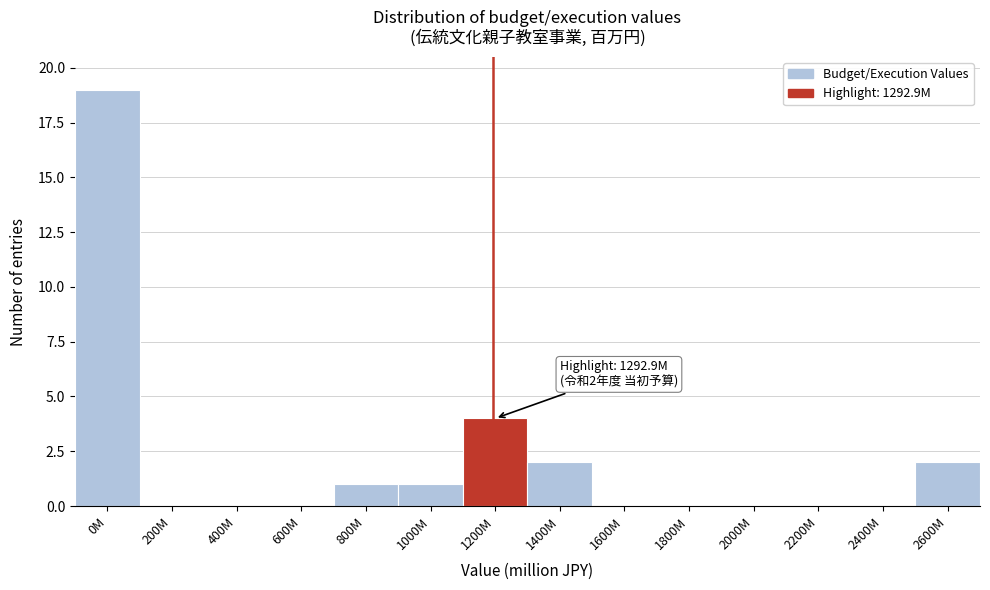

Reading right to left, what are all the values shown in this chart?

2600M=2	2400M=0	2200M=0	2000M=0	1800M=0	1600M=0	1400M=2	1200M=4	1000M=1	800M=1	600M=0	400M=0	200M=0	0M=19